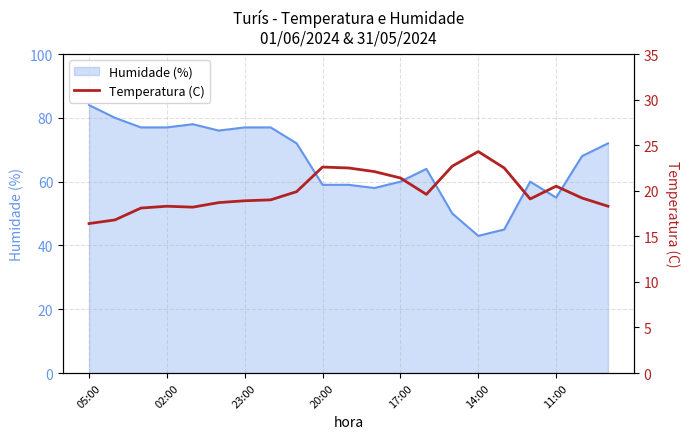

The value of Humidade (%) at 05:00 is 84. True or false?

True